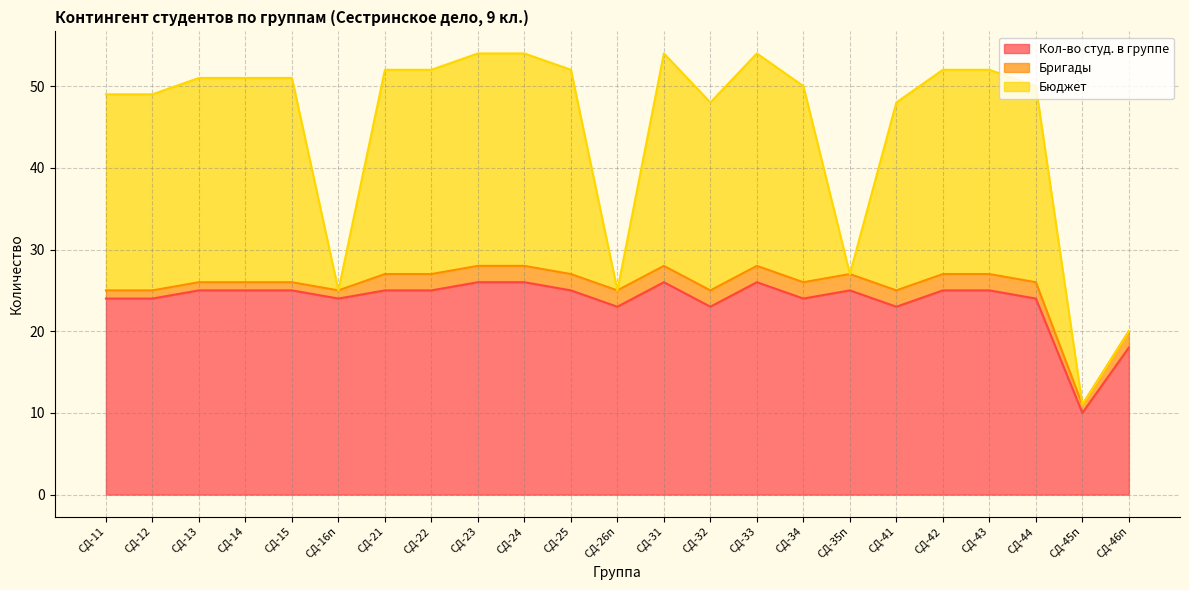

True or false: Бригады and Кол-во студ. в группе cross at least once.

False